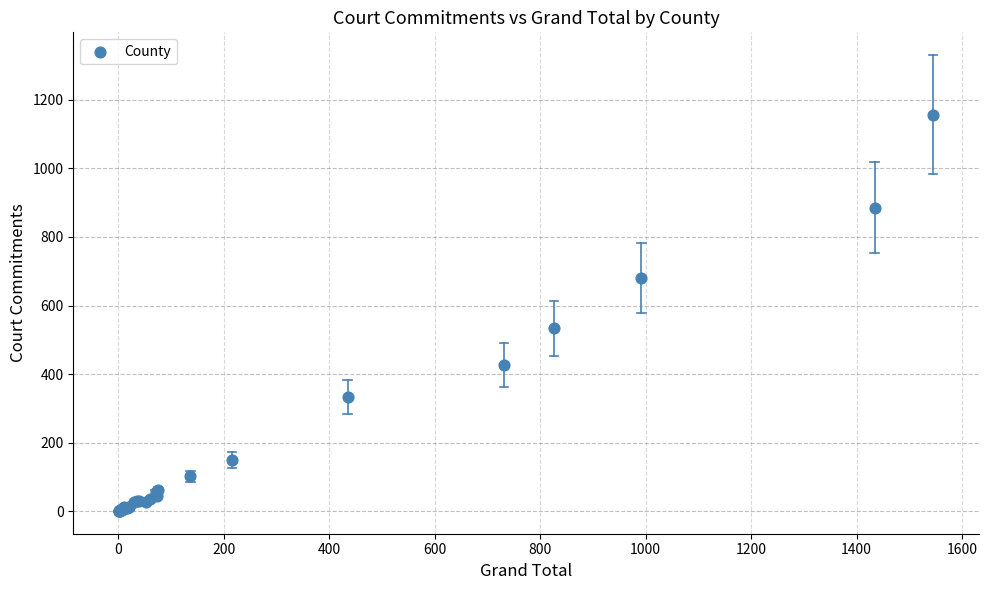

What Y value in the scatter plot is closest to 579?

534